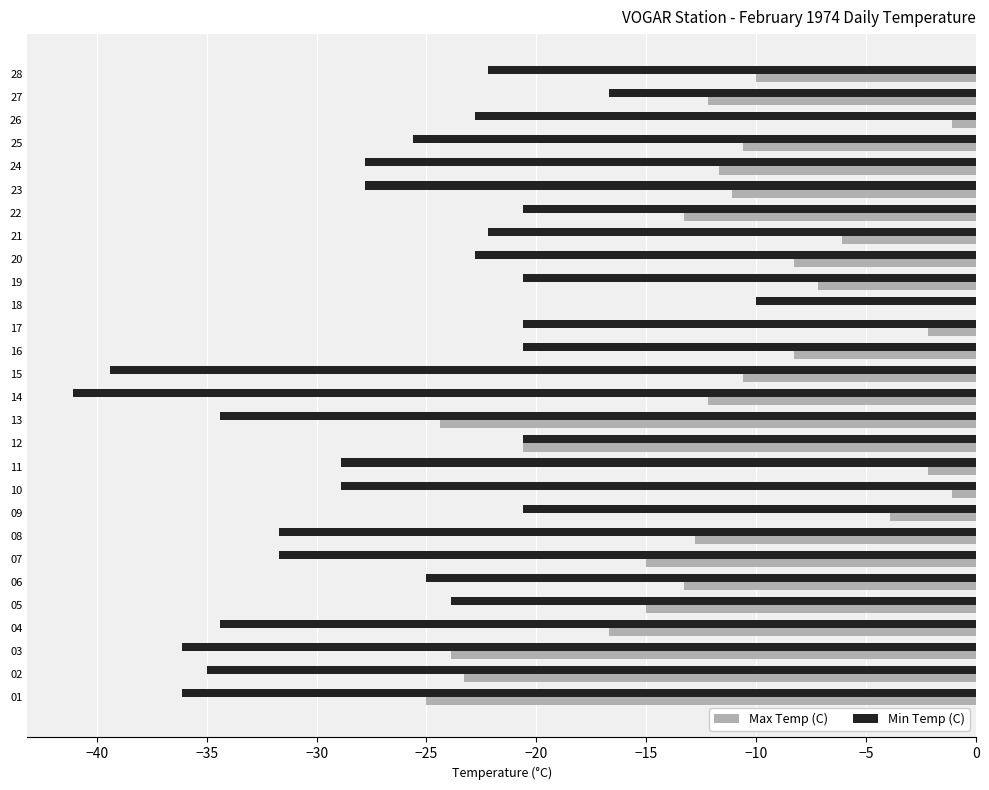

What is the sum of the Max Temp (C) values at 19 and 05?

-22.2